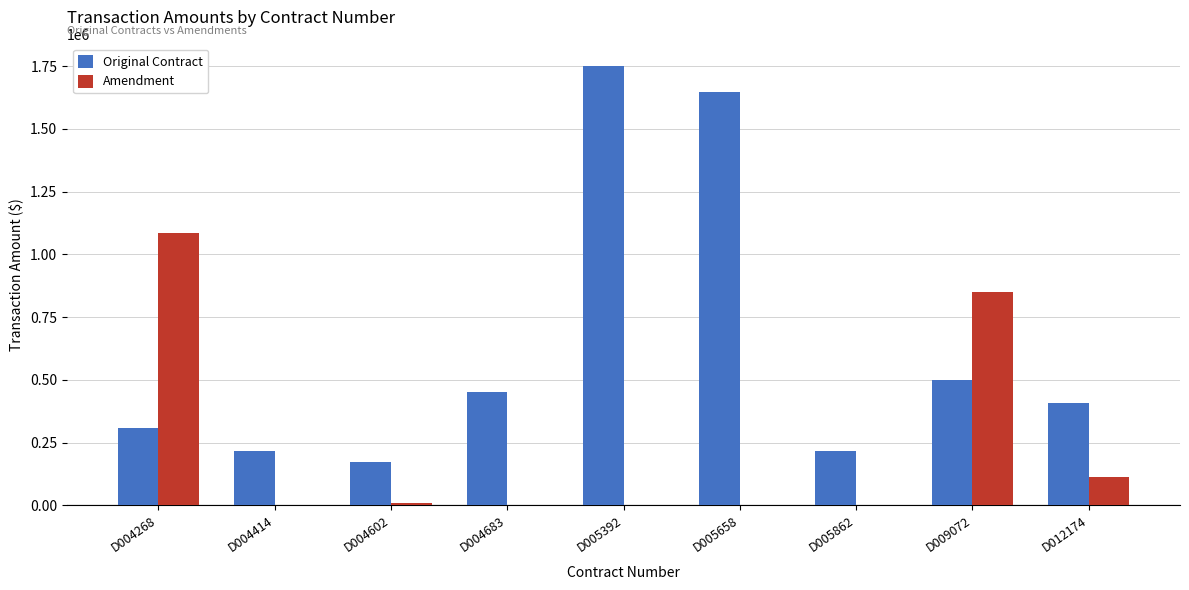

Which series has the largest range (max minus min)?

Original Contract